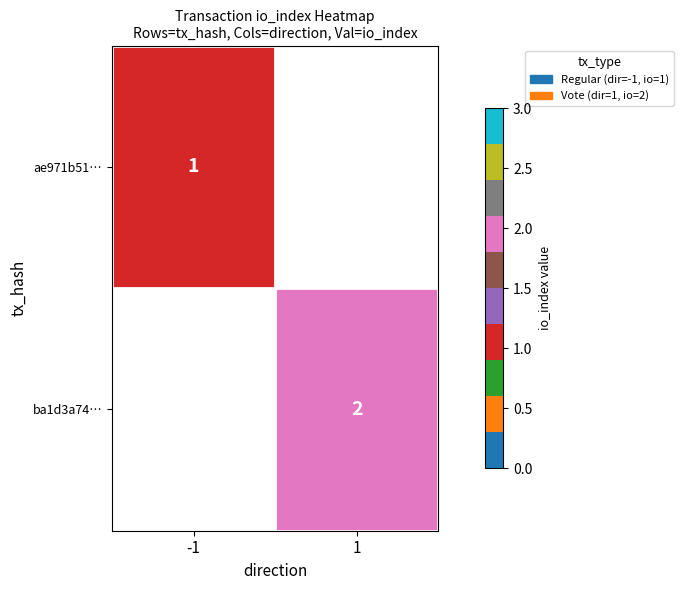

Which has a higher value, -1 or 1?

1